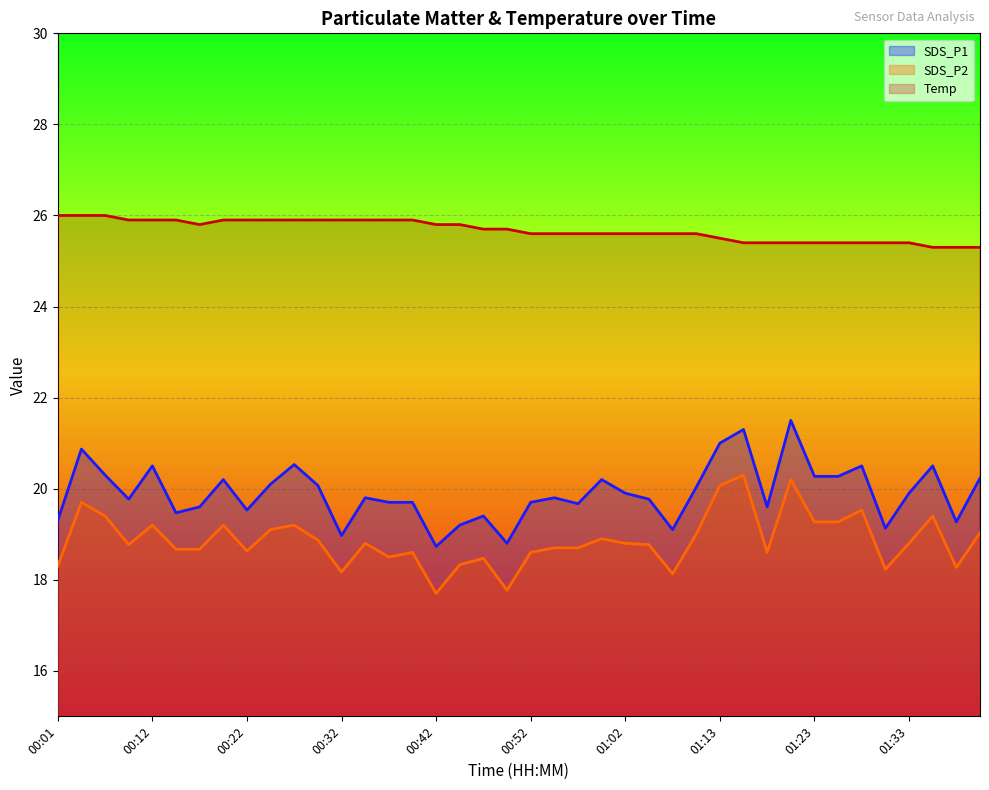

True or false: SDS_P2 has a value of 11.7 at 00:17.

False